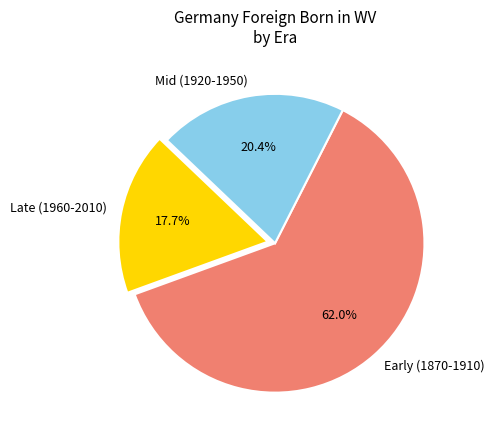

Rank the categories by value from highest to lowest.

Early (1870-1910), Mid (1920-1950), Late (1960-2010)